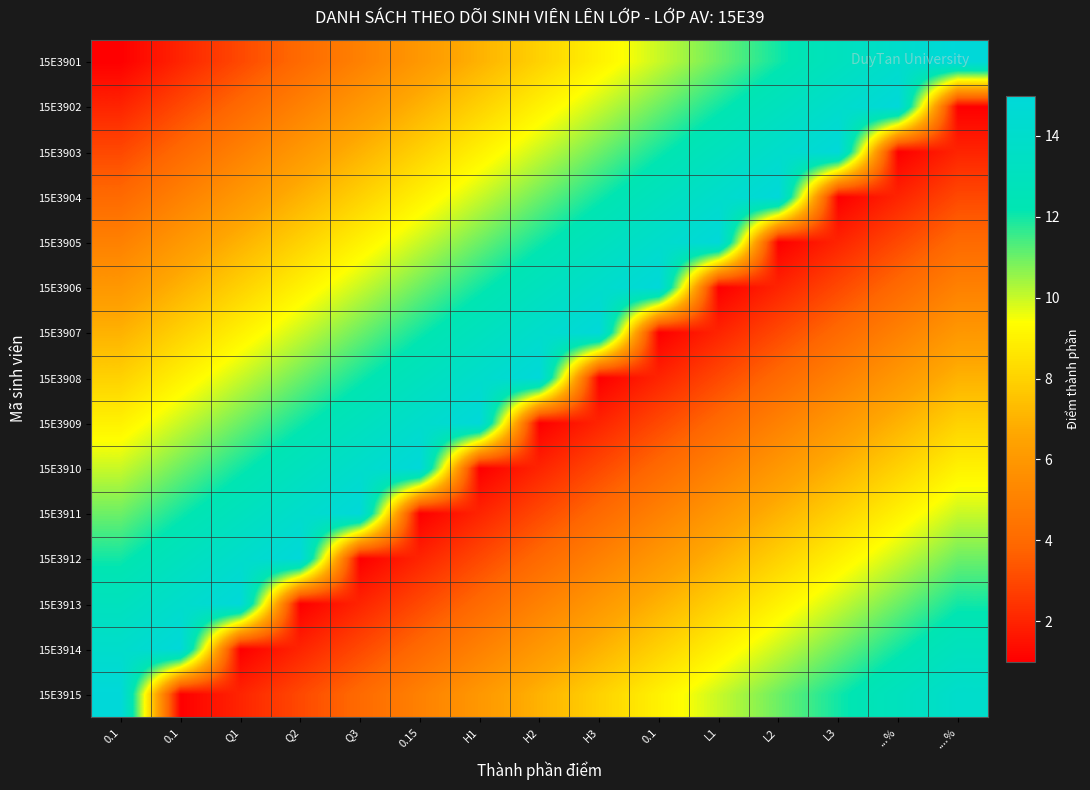

Count the number of categories in the chart.

15